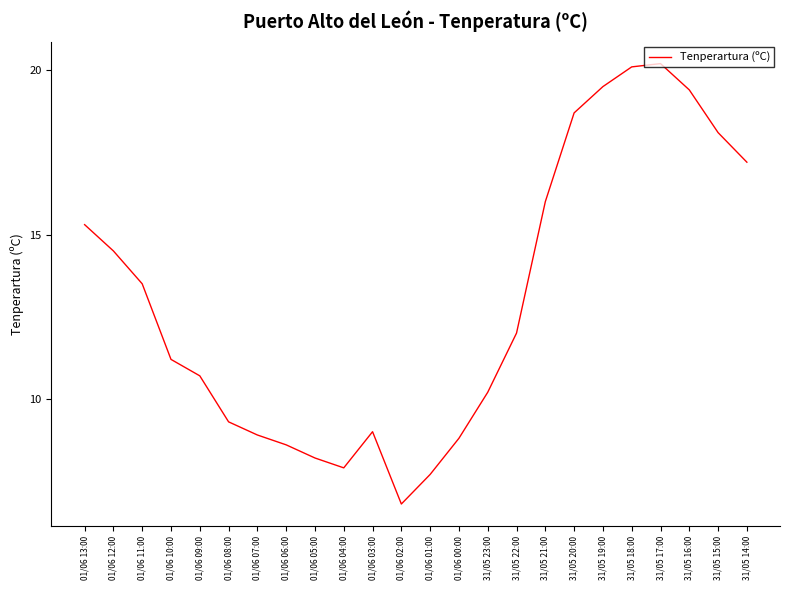

Where is the first local minimum?

01/06 04:00